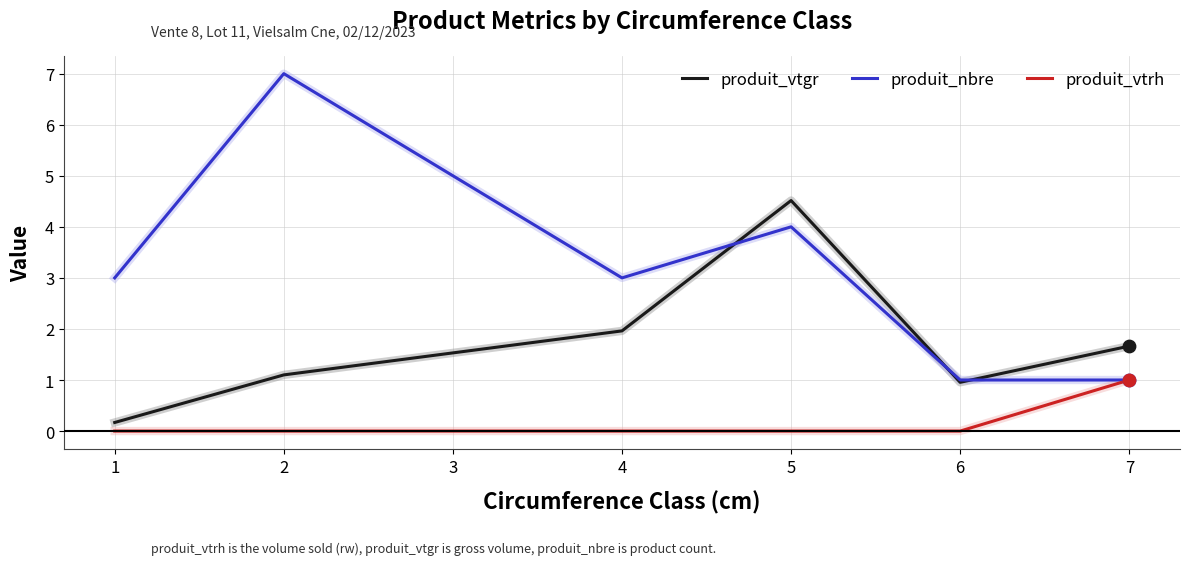

At which category is the sum across all series the highest?

5